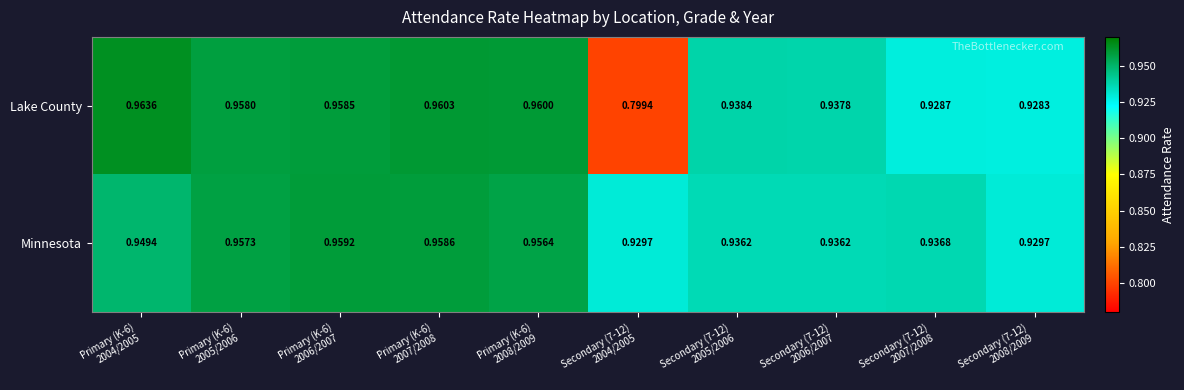

How many distinct data groups are displayed?

2